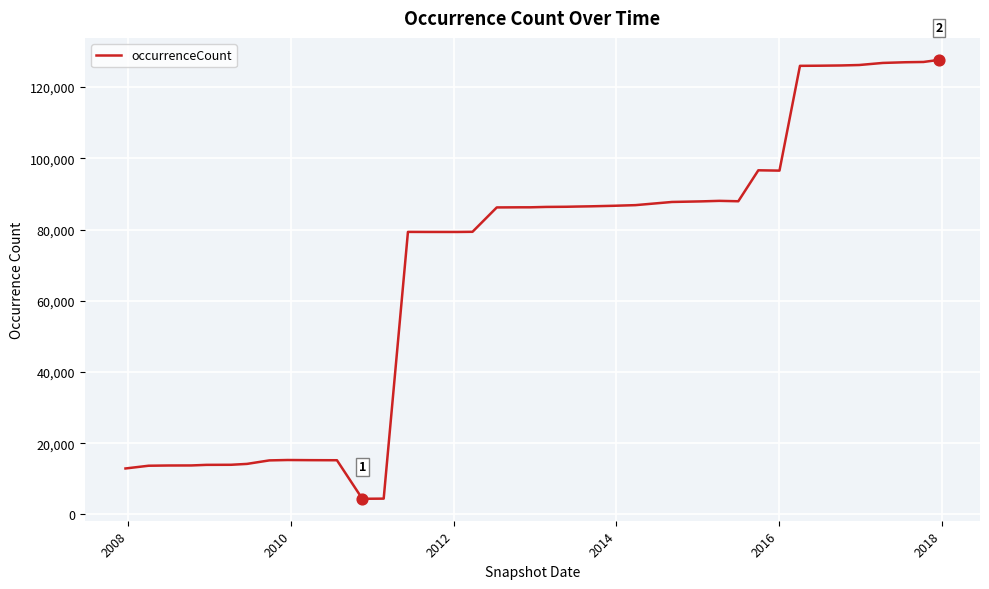

What is the maximum value shown in the chart?

127650